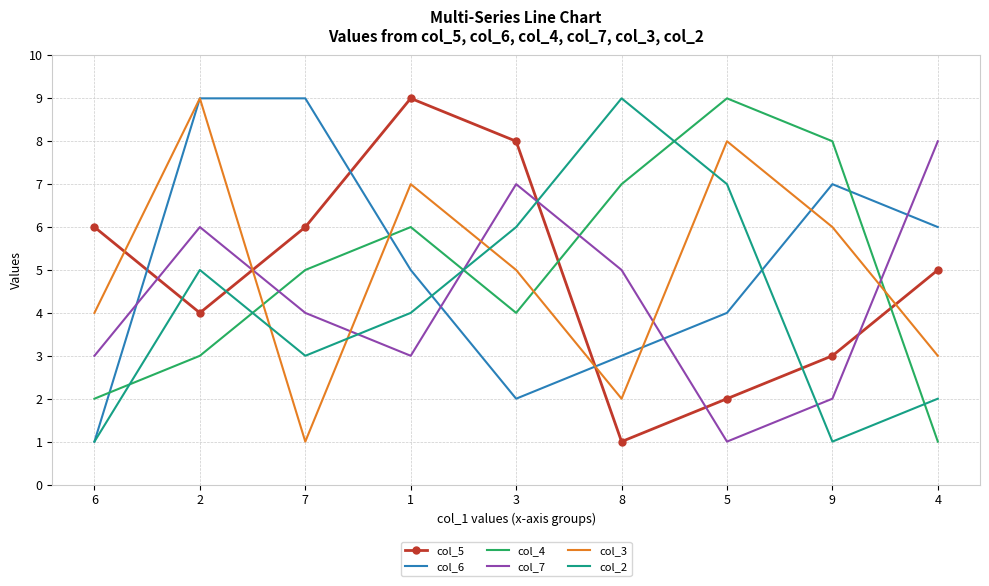

Which series changed the most between 2 and 7?

col_3